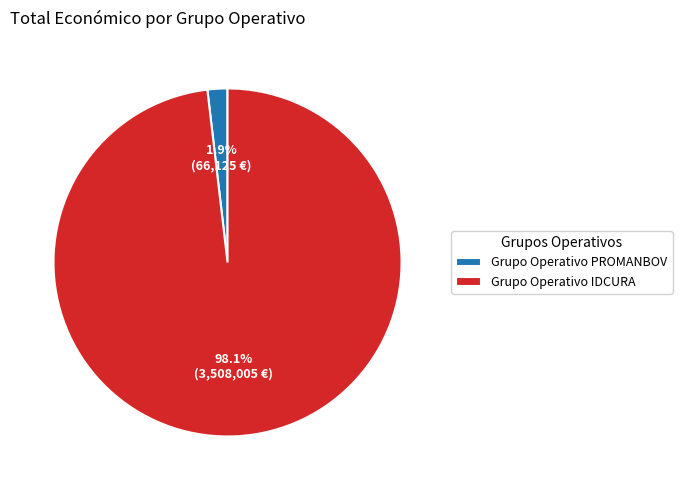

Is Grupo Operativo IDCURA the majority of the pie?

Yes